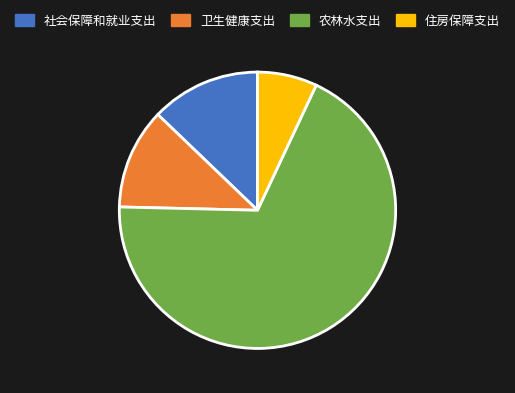

Which slice is the smallest?

住房保障支出